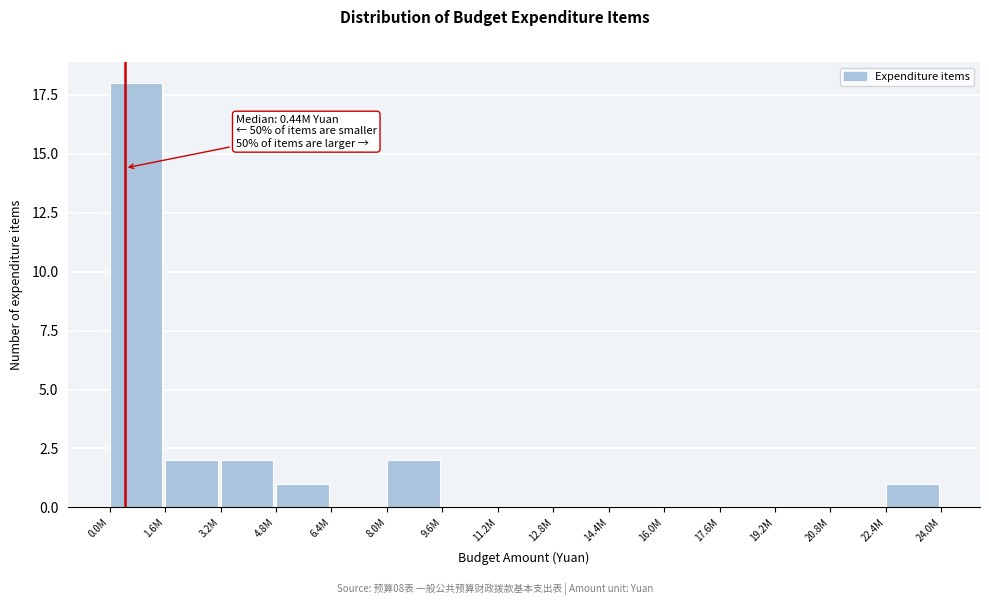

Reading right to left, transcribe all the data shown in this chart.

22.4M=1	20.8M=0	19.2M=0	17.6M=0	16.0M=0	14.4M=0	12.8M=0	11.2M=0	9.6M=0	8.0M=2	6.4M=0	4.8M=1	3.2M=2	1.6M=2	0.0M=18